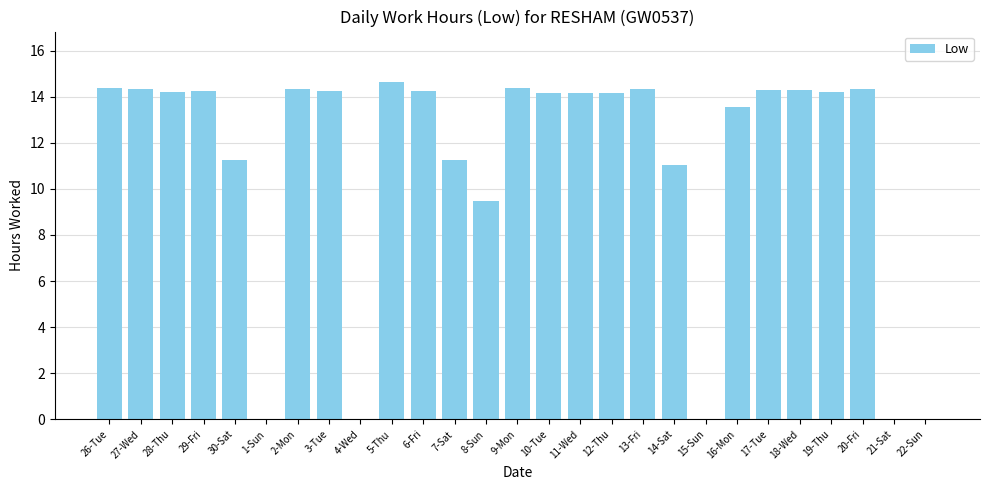

What is the sum of all values?

299.4